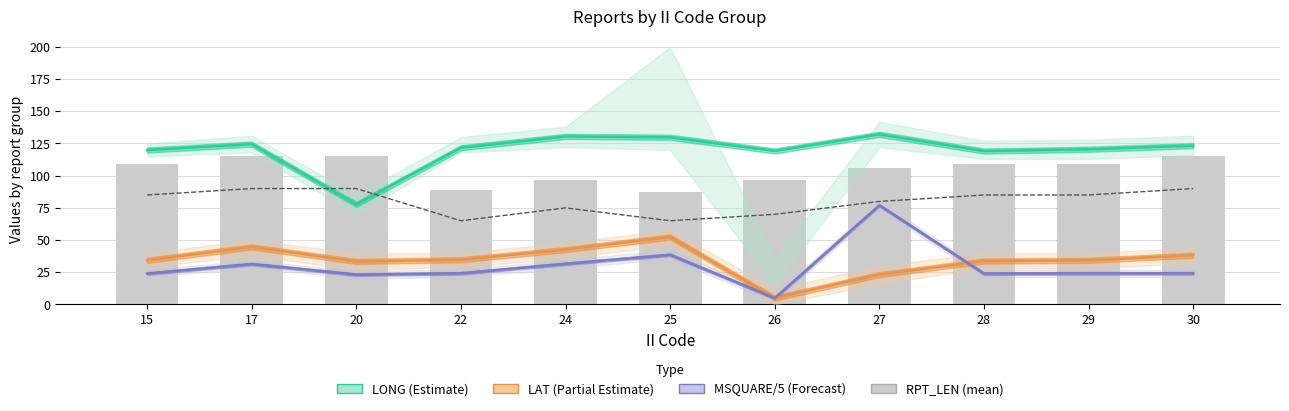

What is the sum of all LAT (Partial Estimate) values?

376.5